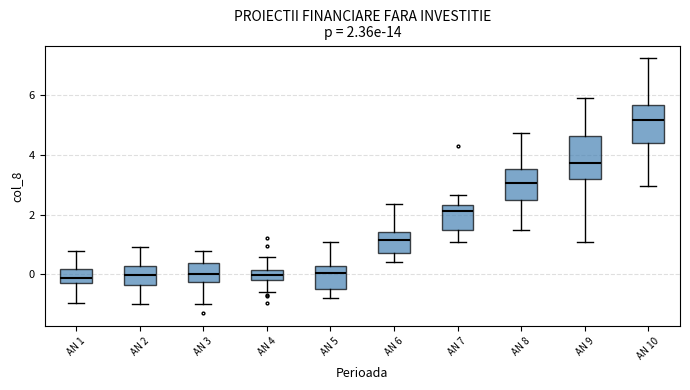

Which box's median line is the highest?

AN 10